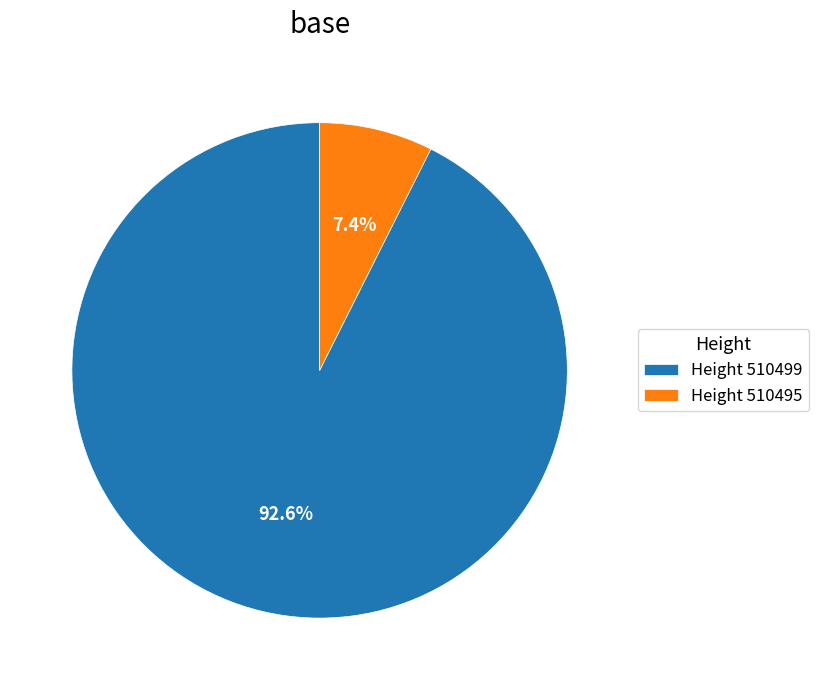

Between Height 510499 and Height 510495, which is larger?

Height 510499